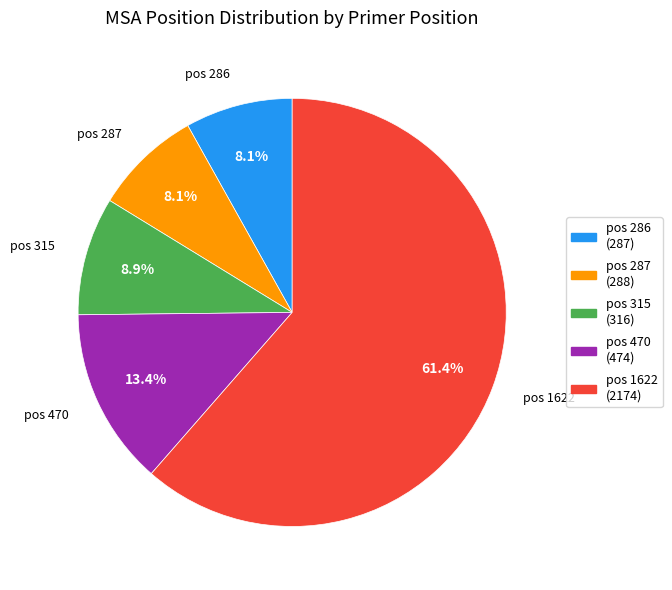

What is the total percentage of pos 1622 and pos 315?

70.4%